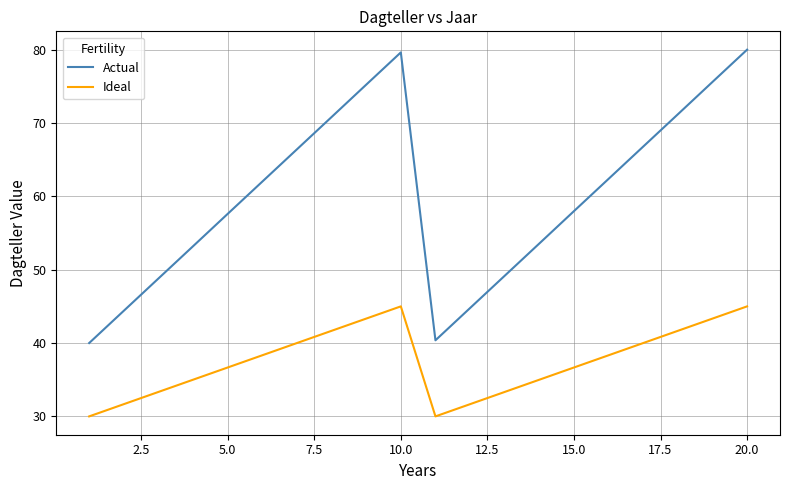

Rank the series by their average value, from lowest to highest.

Ideal, Actual